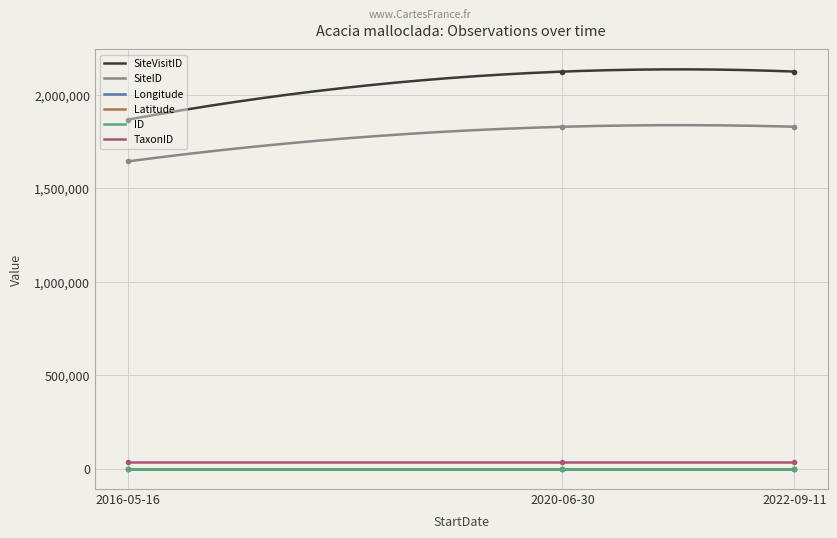

Which has a higher value, 2022-09-11 or 2020-06-30?

2022-09-11